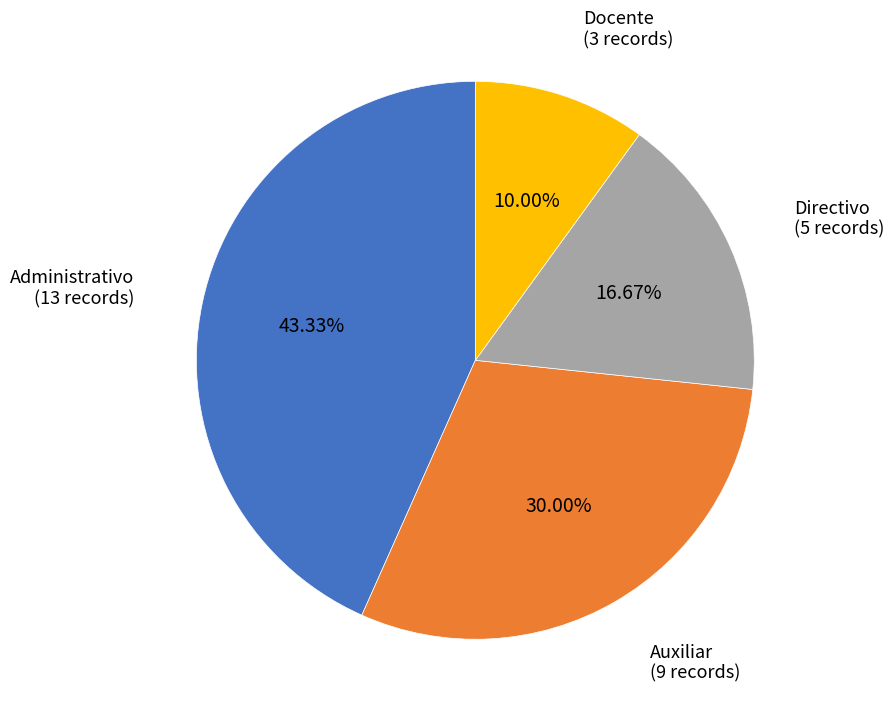

Is the sum of Auxiliar and Administrativo greater than half?

Yes